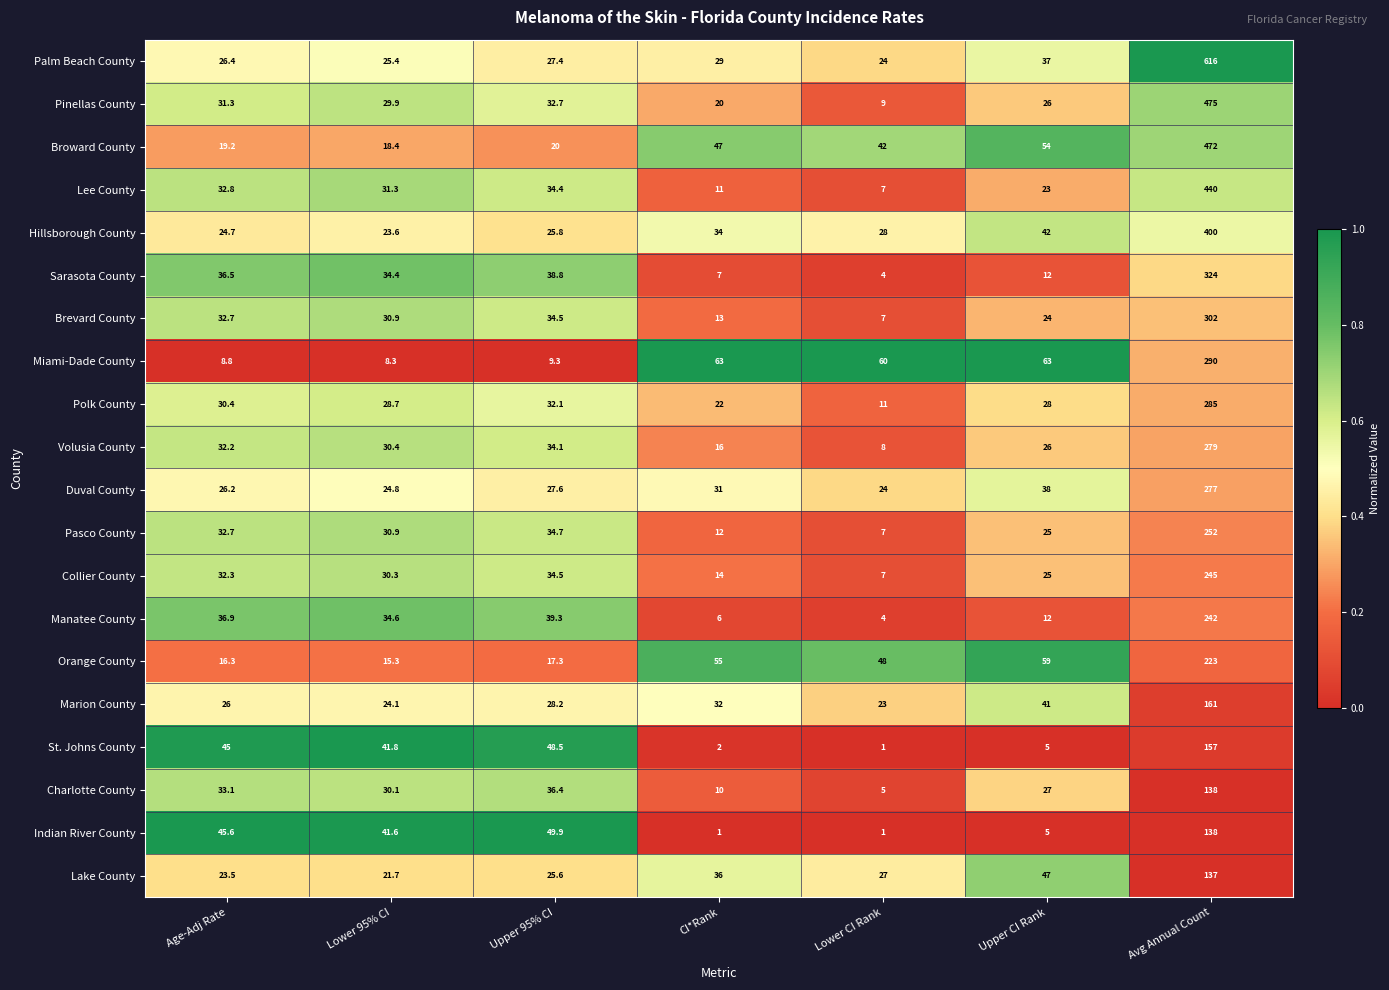

Where is Volusia County nearest to the value 143?

Upper 95% CI